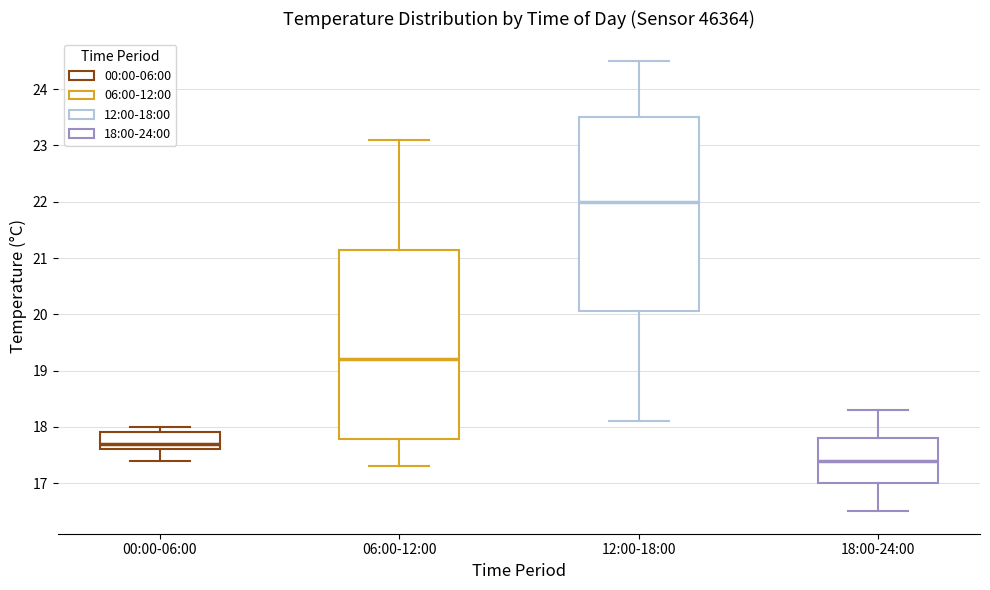

Reading left to right, read every box against the y-axis: the position of its median line, the range the box covers, and the ends of its whiskers. The values are not printed on the chart, so give them approximately, as read against the axis.

00:00-06:00: median 17.7, box 17.6 to 17.9, whiskers 17.4 to 18.0
06:00-12:00: median 19.2, box 17.8 to 21.2, whiskers 17.3 to 23.1
12:00-18:00: median 22.0, box 20.1 to 23.5, whiskers 18.1 to 24.5
18:00-24:00: median 17.4, box 17.0 to 17.8, whiskers 16.5 to 18.3